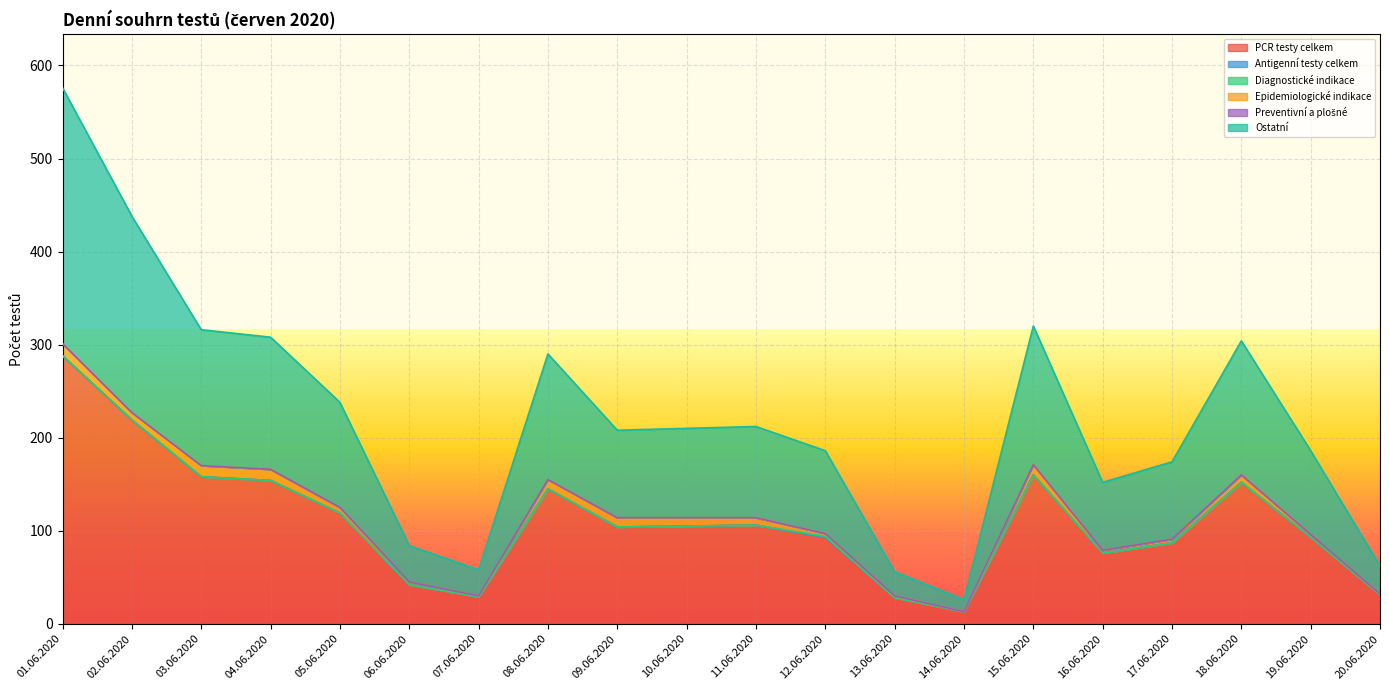

Which category has the lowest value in the Diagnostické indikace series?

01.06.2020